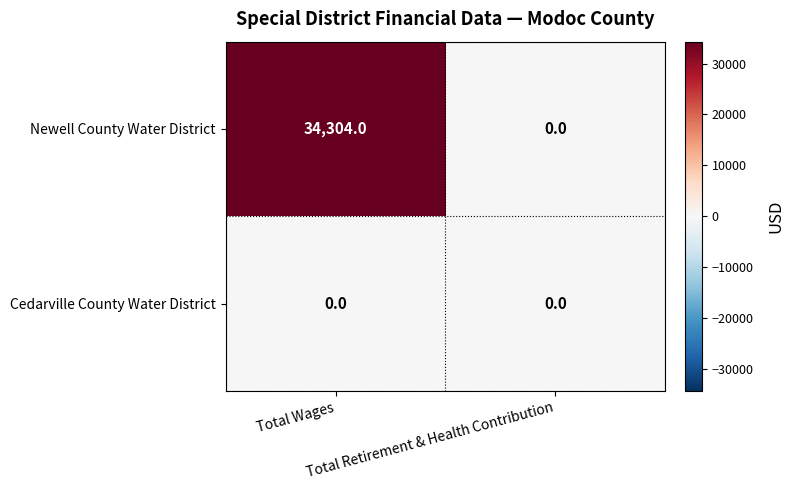

List the series in order of their overall mean, highest first.

Newell County Water District, Cedarville County Water District